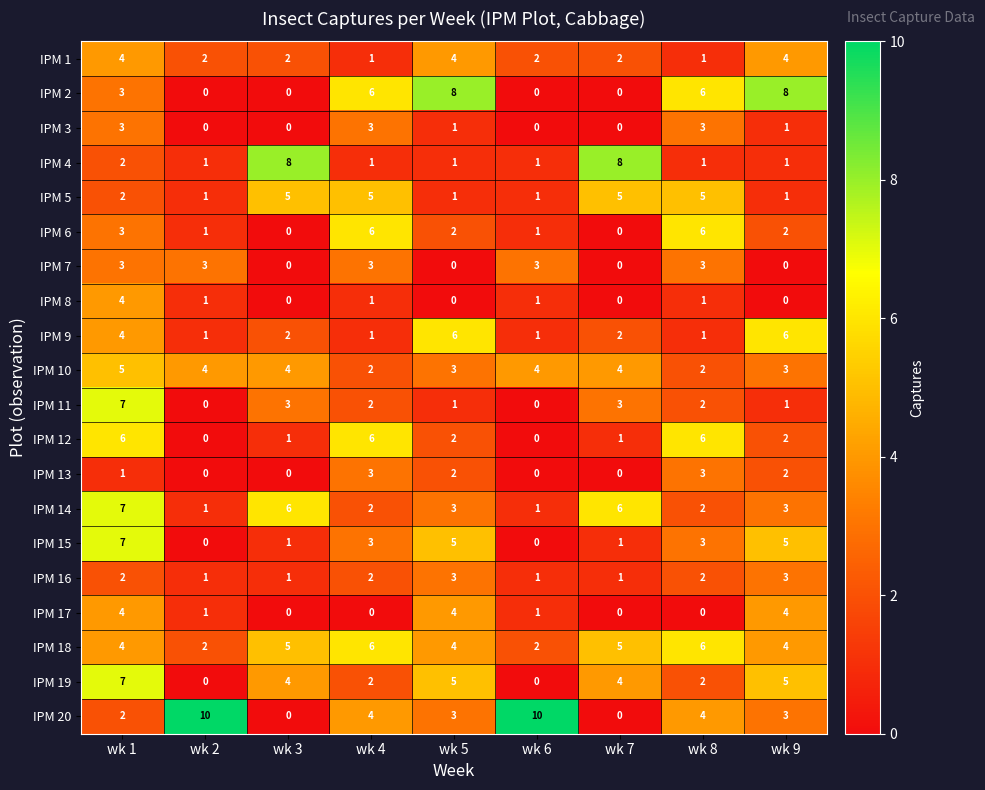

How many data points does each series have?

9